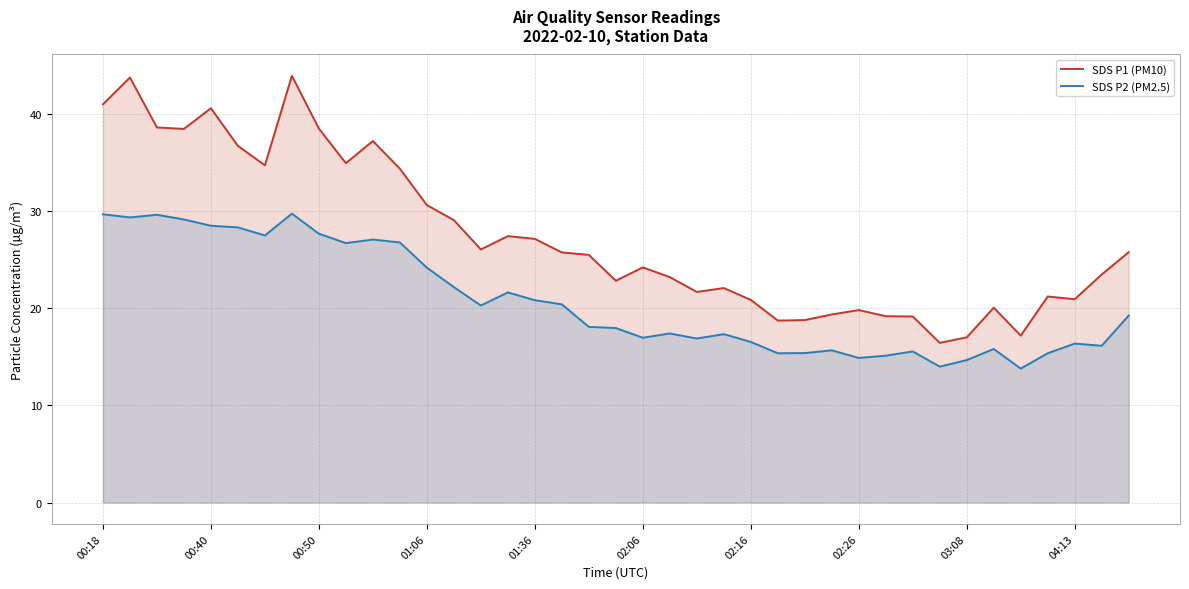

The SDS P1 (PM10) series shows 14.6 at 19. True or false?

False